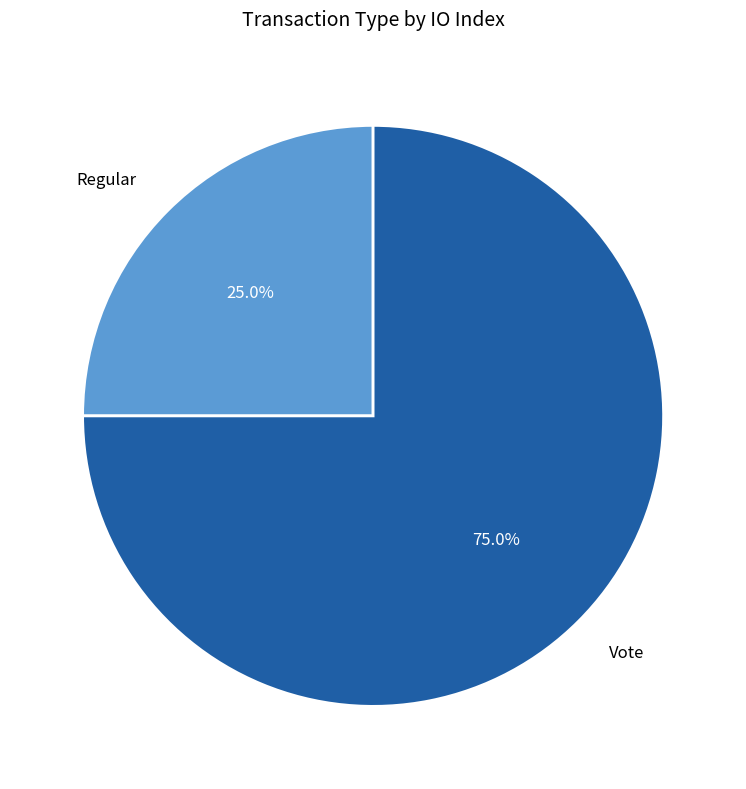

What portion of the pie excludes Regular?

75.0%